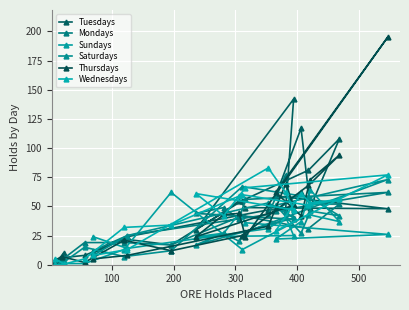

At which category does Tuesdays reach its first local valley?

100